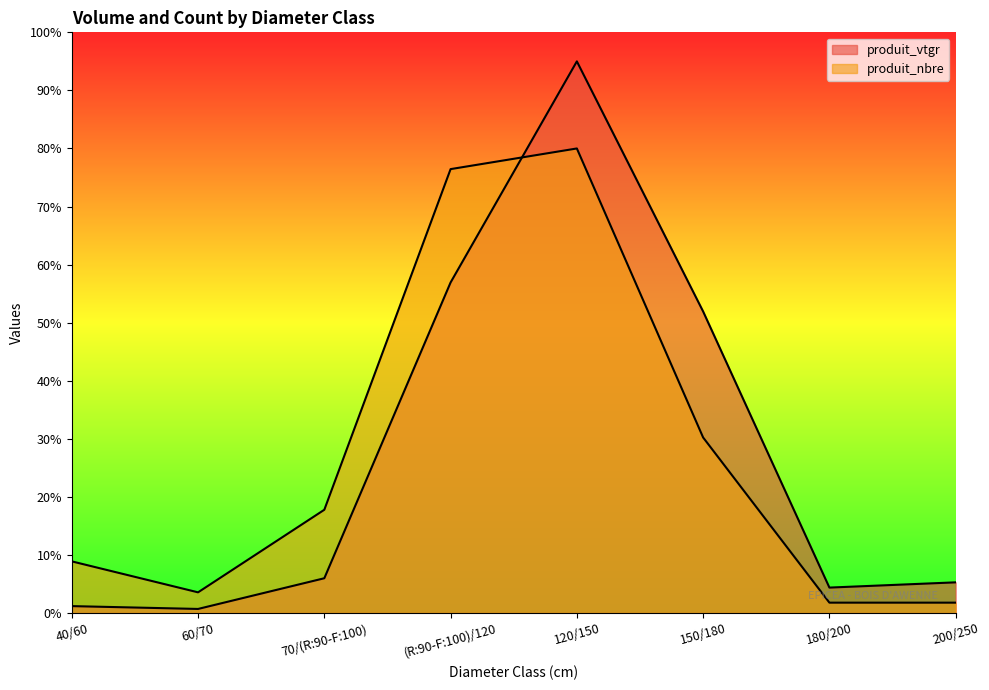

List the series in order of their overall mean, highest first.

produit_vtgr, produit_nbre